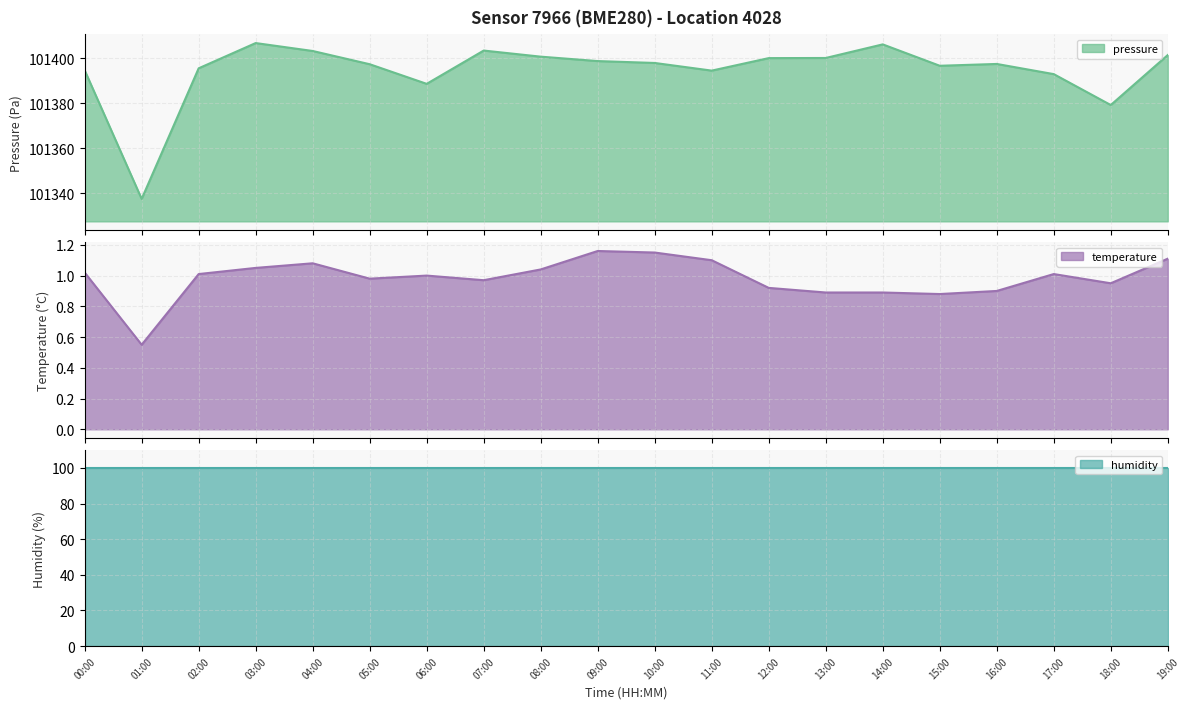

At which label does temperature reach its minimum?

01:00